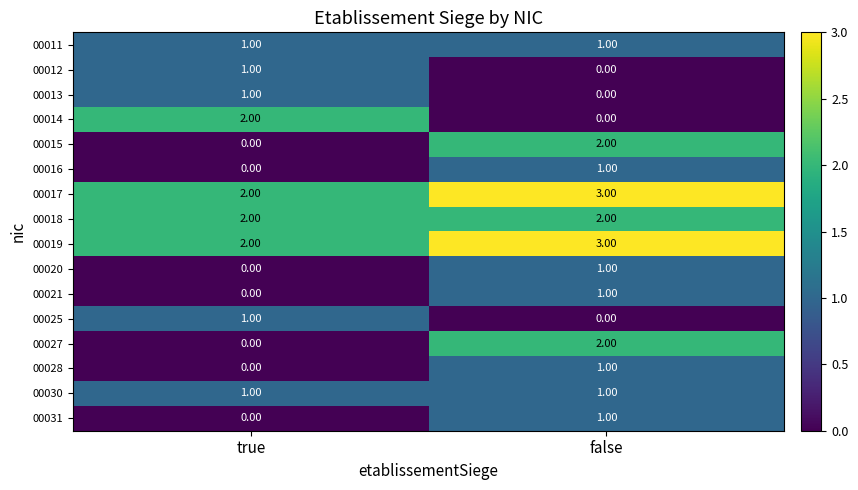

Where is 00016 nearest to the value 0?

true